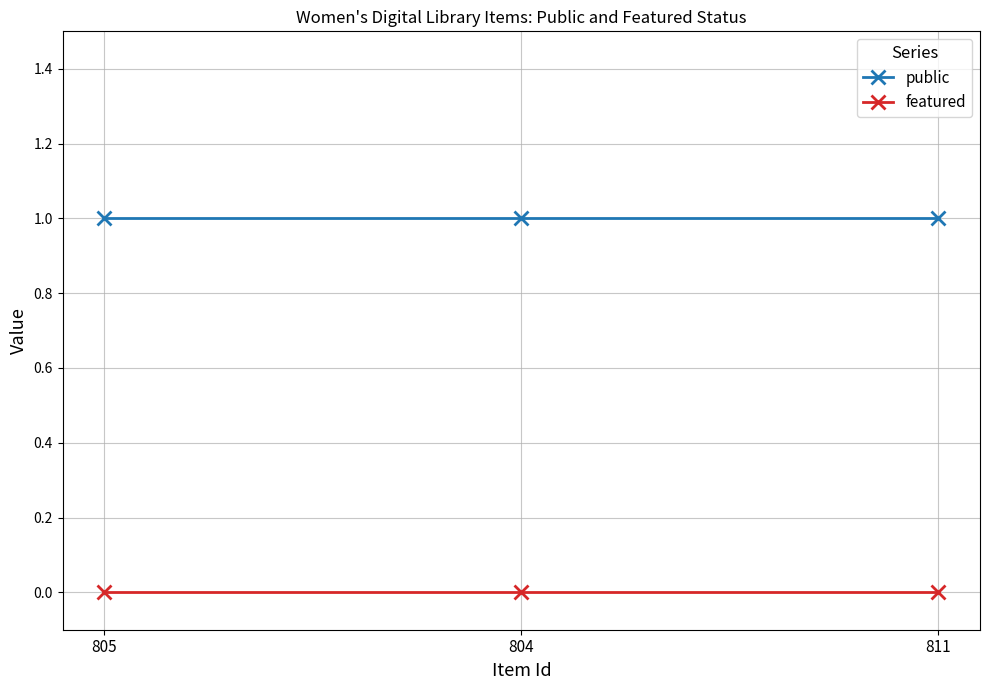

How many distinct data groups are displayed?

2